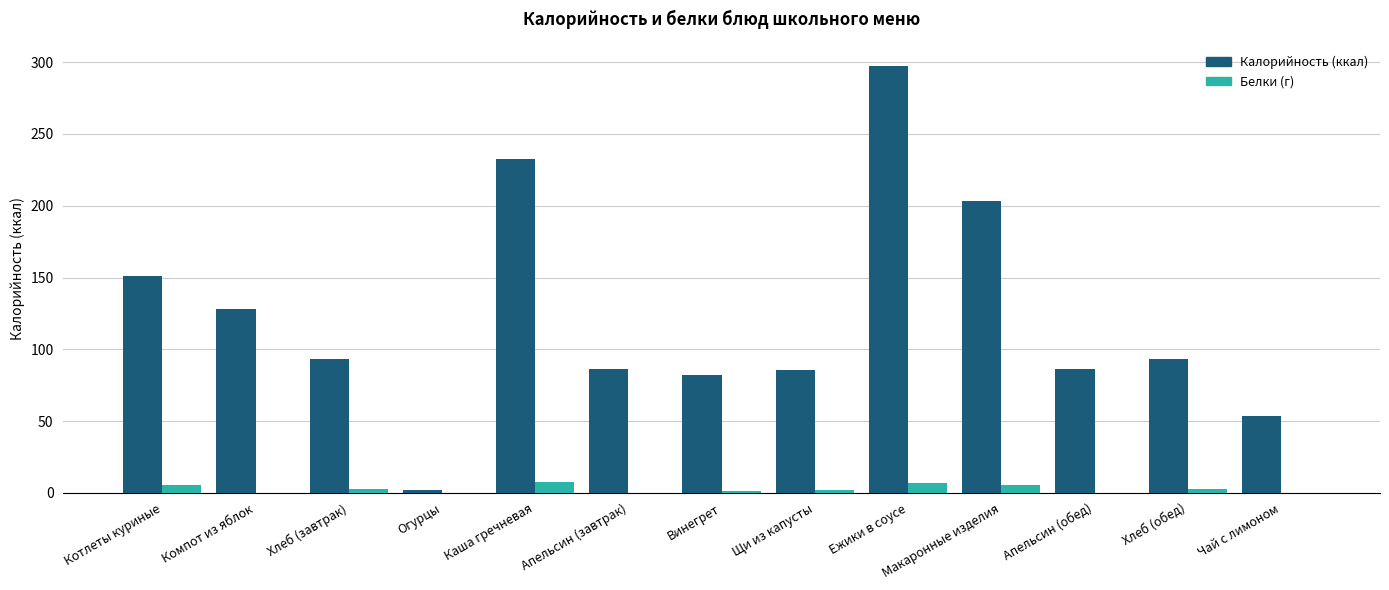

At which category is the sum across all series the highest?

Ежики в соусе